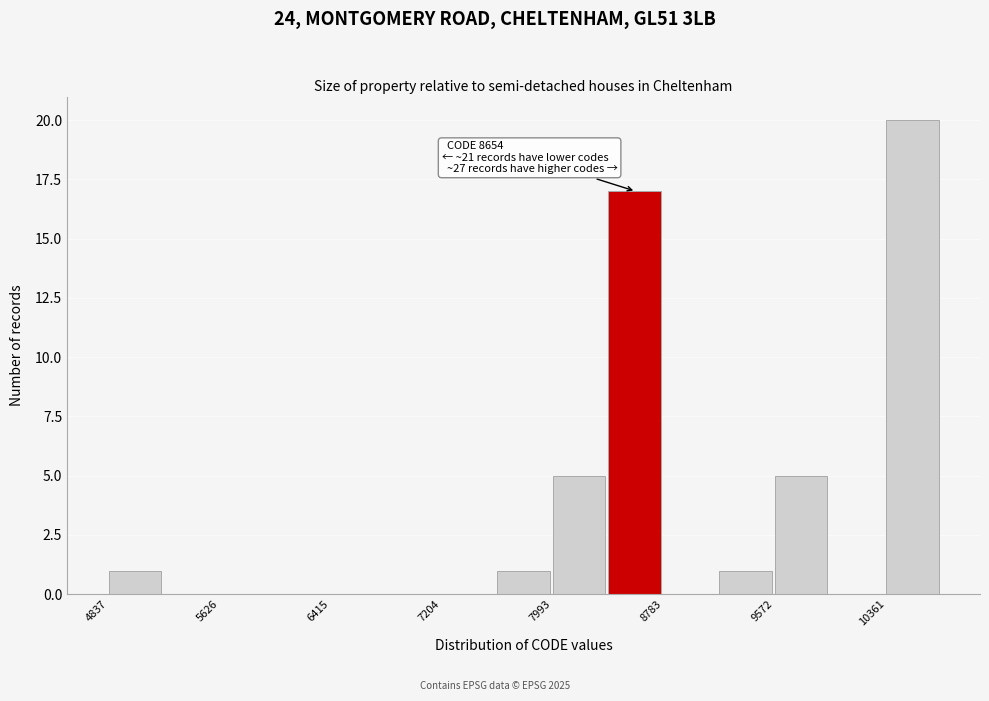

Around what value on the x-axis is the tallest bar? Give the approximate position of its centre, as read against the axis.

10500